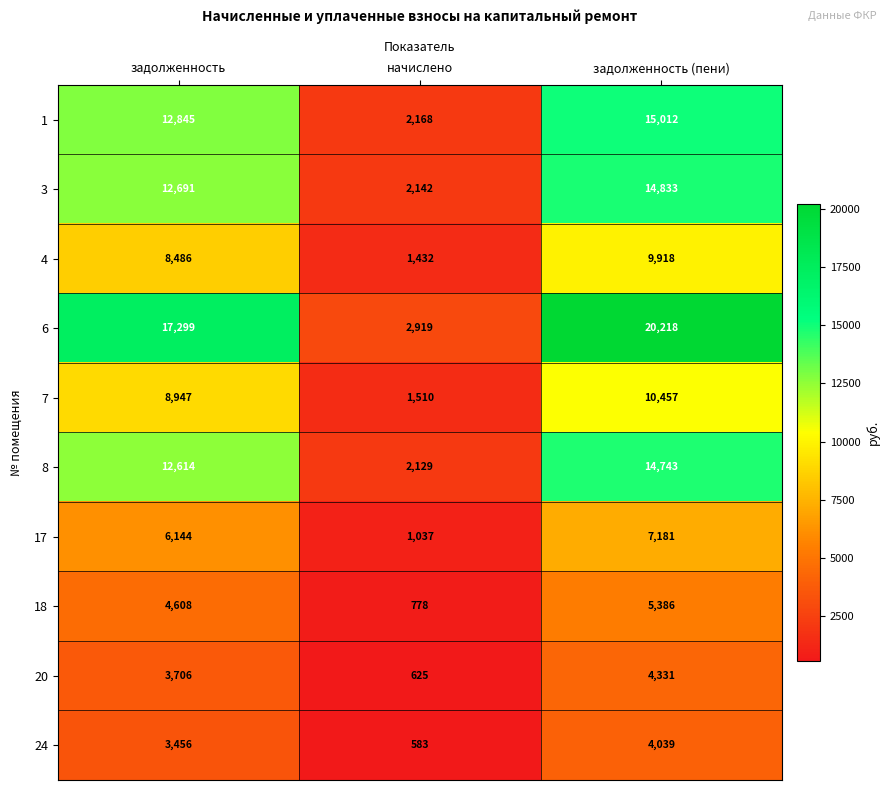

What is the total value across all series at задолженность?

90796